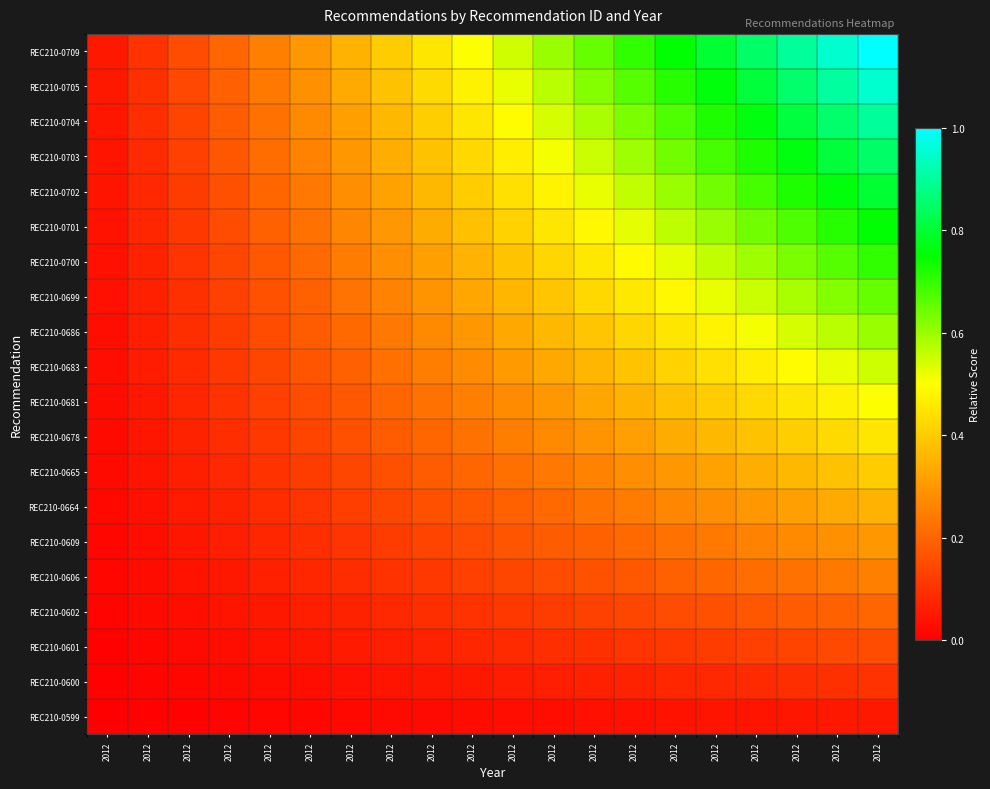

Reading left to right, what are all the values shown in this chart?

REC210-0599: 2012=0.0	2012=0.0	2012=0.0	2012=0.0	2012=0.0	2012=0.0	2012=0.0	2012=0.0	2012=0.0	2012=0.0	2012=0.0	2012=0.0	2012=0.0	2012=0.0	2012=0.0	2012=0.0	2012=0.0	2012=0.0	2012=0.0	2012=0.1
REC210-0600: 2012=0.0	2012=0.0	2012=0.0	2012=0.0	2012=0.0	2012=0.0	2012=0.0	2012=0.0	2012=0.0	2012=0.1	2012=0.1	2012=0.1	2012=0.1	2012=0.1	2012=0.1	2012=0.1	2012=0.1	2012=0.1	2012=0.1	2012=0.1
REC210-0601: 2012=0.0	2012=0.0	2012=0.0	2012=0.0	2012=0.0	2012=0.0	2012=0.1	2012=0.1	2012=0.1	2012=0.1	2012=0.1	2012=0.1	2012=0.1	2012=0.1	2012=0.1	2012=0.1	2012=0.1	2012=0.1	2012=0.1	2012=0.1
REC210-0602: 2012=0.0	2012=0.0	2012=0.0	2012=0.0	2012=0.1	2012=0.1	2012=0.1	2012=0.1	2012=0.1	2012=0.1	2012=0.1	2012=0.1	2012=0.1	2012=0.1	2012=0.1	2012=0.2	2012=0.2	2012=0.2	2012=0.2	2012=0.2
REC210-0606: 2012=0.0	2012=0.0	2012=0.0	2012=0.1	2012=0.1	2012=0.1	2012=0.1	2012=0.1	2012=0.1	2012=0.1	2012=0.1	2012=0.1	2012=0.2	2012=0.2	2012=0.2	2012=0.2	2012=0.2	2012=0.2	2012=0.2	2012=0.2
REC210-0609: 2012=0.0	2012=0.0	2012=0.0	2012=0.1	2012=0.1	2012=0.1	2012=0.1	2012=0.1	2012=0.1	2012=0.1	2012=0.2	2012=0.2	2012=0.2	2012=0.2	2012=0.2	2012=0.2	2012=0.3	2012=0.3	2012=0.3	2012=0.3
REC210-0664: 2012=0.0	2012=0.0	2012=0.1	2012=0.1	2012=0.1	2012=0.1	2012=0.1	2012=0.1	2012=0.2	2012=0.2	2012=0.2	2012=0.2	2012=0.2	2012=0.2	2012=0.3	2012=0.3	2012=0.3	2012=0.3	2012=0.3	2012=0.3
REC210-0665: 2012=0.0	2012=0.0	2012=0.1	2012=0.1	2012=0.1	2012=0.1	2012=0.1	2012=0.2	2012=0.2	2012=0.2	2012=0.2	2012=0.2	2012=0.3	2012=0.3	2012=0.3	2012=0.3	2012=0.3	2012=0.4	2012=0.4	2012=0.4
REC210-0678: 2012=0.0	2012=0.0	2012=0.1	2012=0.1	2012=0.1	2012=0.1	2012=0.2	2012=0.2	2012=0.2	2012=0.2	2012=0.2	2012=0.3	2012=0.3	2012=0.3	2012=0.3	2012=0.4	2012=0.4	2012=0.4	2012=0.4	2012=0.5
REC210-0681: 2012=0.0	2012=0.1	2012=0.1	2012=0.1	2012=0.1	2012=0.1	2012=0.2	2012=0.2	2012=0.2	2012=0.2	2012=0.3	2012=0.3	2012=0.3	2012=0.3	2012=0.4	2012=0.4	2012=0.4	2012=0.5	2012=0.5	2012=0.5
REC210-0683: 2012=0.0	2012=0.1	2012=0.1	2012=0.1	2012=0.1	2012=0.2	2012=0.2	2012=0.2	2012=0.2	2012=0.3	2012=0.3	2012=0.3	2012=0.4	2012=0.4	2012=0.4	2012=0.4	2012=0.5	2012=0.5	2012=0.5	2012=0.6
REC210-0686: 2012=0.0	2012=0.1	2012=0.1	2012=0.1	2012=0.1	2012=0.2	2012=0.2	2012=0.2	2012=0.3	2012=0.3	2012=0.3	2012=0.4	2012=0.4	2012=0.4	2012=0.5	2012=0.5	2012=0.5	2012=0.5	2012=0.6	2012=0.6
REC210-0699: 2012=0.0	2012=0.1	2012=0.1	2012=0.1	2012=0.2	2012=0.2	2012=0.2	2012=0.3	2012=0.3	2012=0.3	2012=0.4	2012=0.4	2012=0.4	2012=0.5	2012=0.5	2012=0.5	2012=0.6	2012=0.6	2012=0.6	2012=0.7
REC210-0700: 2012=0.0	2012=0.1	2012=0.1	2012=0.1	2012=0.2	2012=0.2	2012=0.2	2012=0.3	2012=0.3	2012=0.3	2012=0.4	2012=0.4	2012=0.5	2012=0.5	2012=0.5	2012=0.6	2012=0.6	2012=0.6	2012=0.7	2012=0.7
REC210-0701: 2012=0.0	2012=0.1	2012=0.1	2012=0.1	2012=0.2	2012=0.2	2012=0.3	2012=0.3	2012=0.3	2012=0.4	2012=0.4	2012=0.5	2012=0.5	2012=0.5	2012=0.6	2012=0.6	2012=0.6	2012=0.7	2012=0.7	2012=0.8
REC210-0702: 2012=0.0	2012=0.1	2012=0.1	2012=0.2	2012=0.2	2012=0.2	2012=0.3	2012=0.3	2012=0.4	2012=0.4	2012=0.4	2012=0.5	2012=0.5	2012=0.6	2012=0.6	2012=0.6	2012=0.7	2012=0.7	2012=0.8	2012=0.8
REC210-0703: 2012=0.0	2012=0.1	2012=0.1	2012=0.2	2012=0.2	2012=0.3	2012=0.3	2012=0.3	2012=0.4	2012=0.4	2012=0.5	2012=0.5	2012=0.6	2012=0.6	2012=0.6	2012=0.7	2012=0.7	2012=0.8	2012=0.8	2012=0.8
REC210-0704: 2012=0.0	2012=0.1	2012=0.1	2012=0.2	2012=0.2	2012=0.3	2012=0.3	2012=0.4	2012=0.4	2012=0.5	2012=0.5	2012=0.5	2012=0.6	2012=0.6	2012=0.7	2012=0.7	2012=0.8	2012=0.8	2012=0.9	2012=0.9
REC210-0705: 2012=0.0	2012=0.1	2012=0.1	2012=0.2	2012=0.2	2012=0.3	2012=0.3	2012=0.4	2012=0.4	2012=0.5	2012=0.5	2012=0.6	2012=0.6	2012=0.7	2012=0.7	2012=0.8	2012=0.8	2012=0.9	2012=0.9	2012=0.9
REC210-0709: 2012=0.1	2012=0.1	2012=0.1	2012=0.2	2012=0.2	2012=0.3	2012=0.3	2012=0.4	2012=0.5	2012=0.5	2012=0.6	2012=0.6	2012=0.7	2012=0.7	2012=0.8	2012=0.8	2012=0.8	2012=0.9	2012=0.9	2012=1.0